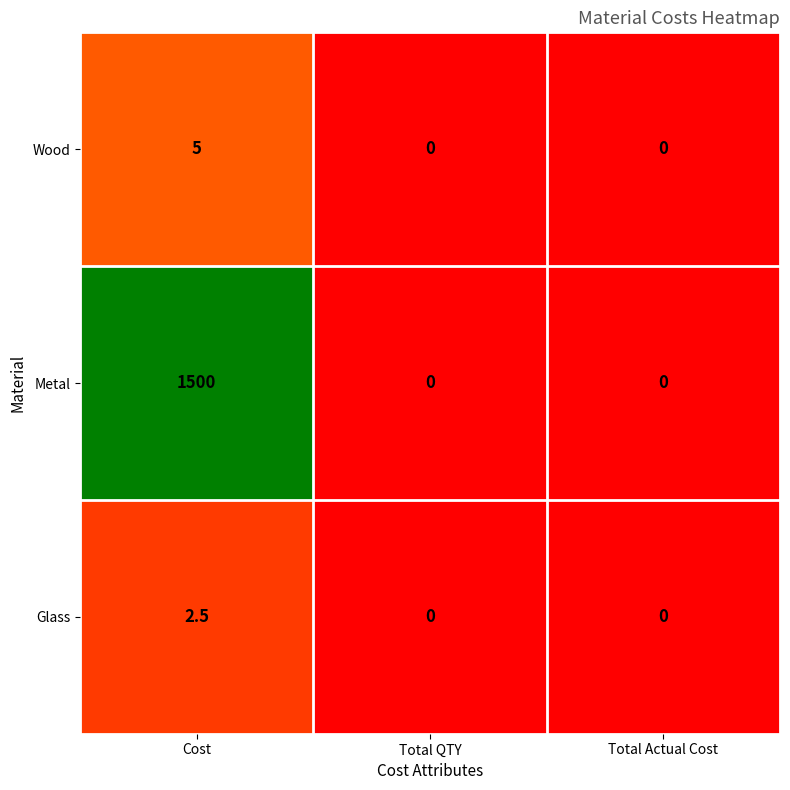

The Wood series shows 3.2 at Total Actual Cost. True or false?

False